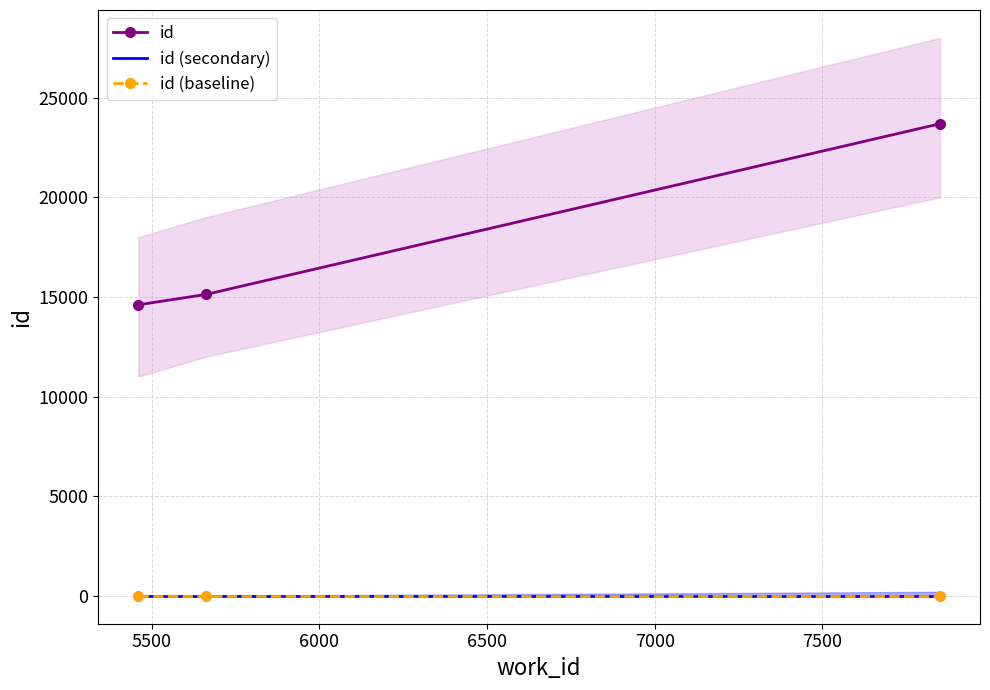

Reading left to right, list all the values displayed in this chart.

id: 14605	15123	23690
id (secondary): 0	0	0
id (baseline): 0	0	0